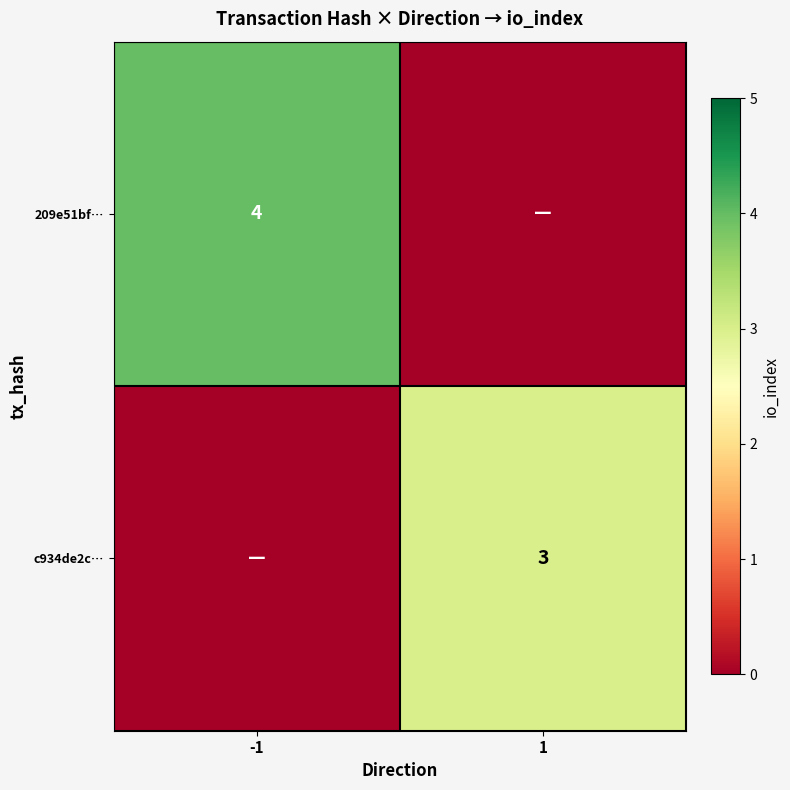

True or false: 209e51bf… has a value of 4 at -1.

True